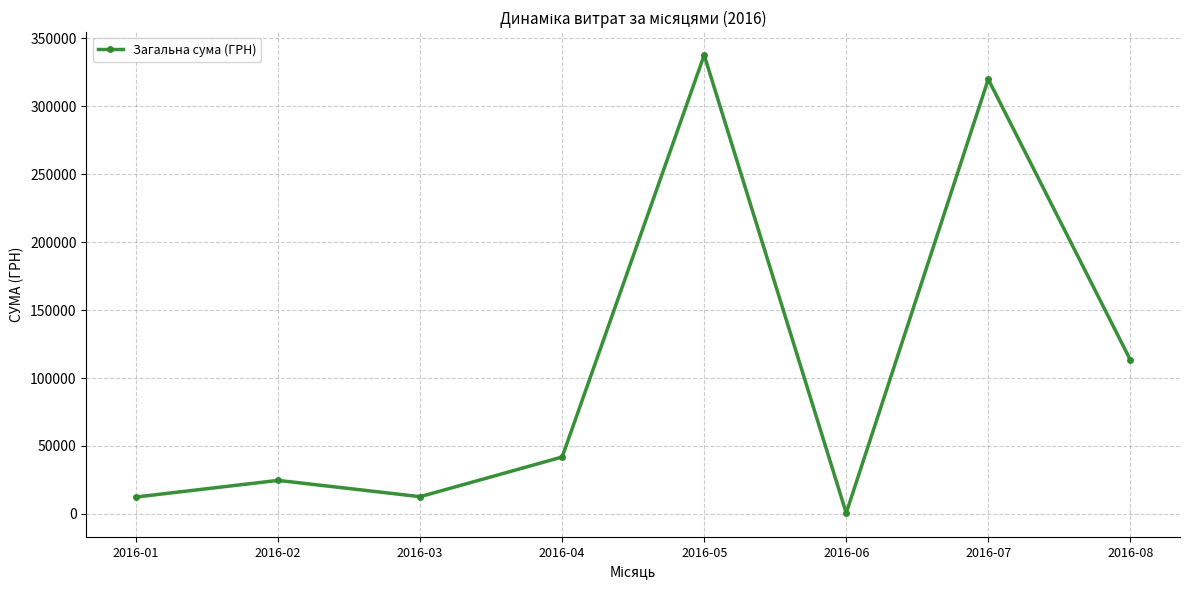

What is the difference between the maximum and minimum values?

337153.0